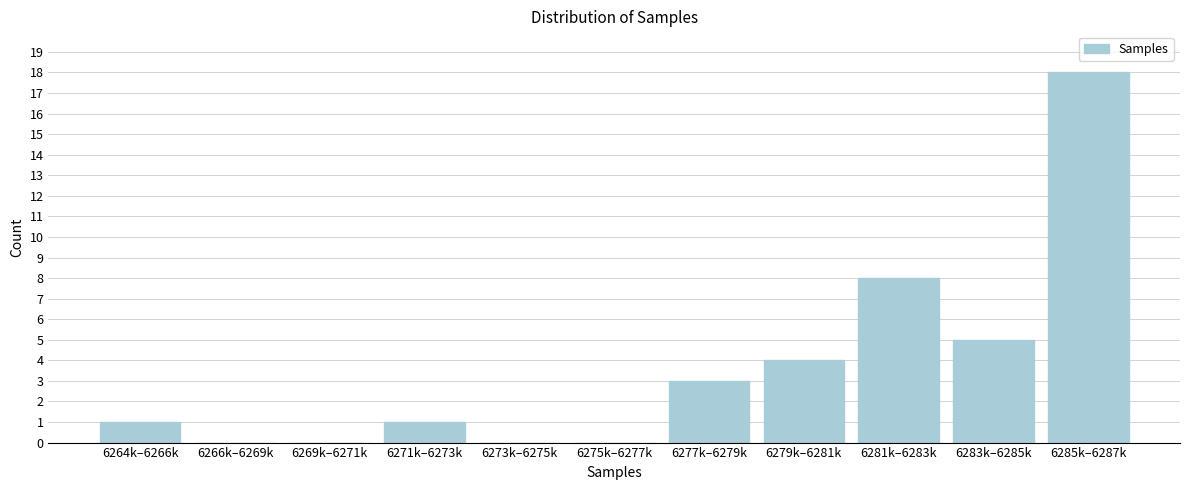

Reading right to left, extract all data points from this chart.

6285k–6287k=18	6283k–6285k=5	6281k–6283k=8	6279k–6281k=4	6277k–6279k=3	6275k–6277k=0	6273k–6275k=0	6271k–6273k=1	6269k–6271k=0	6266k–6269k=0	6264k–6266k=1